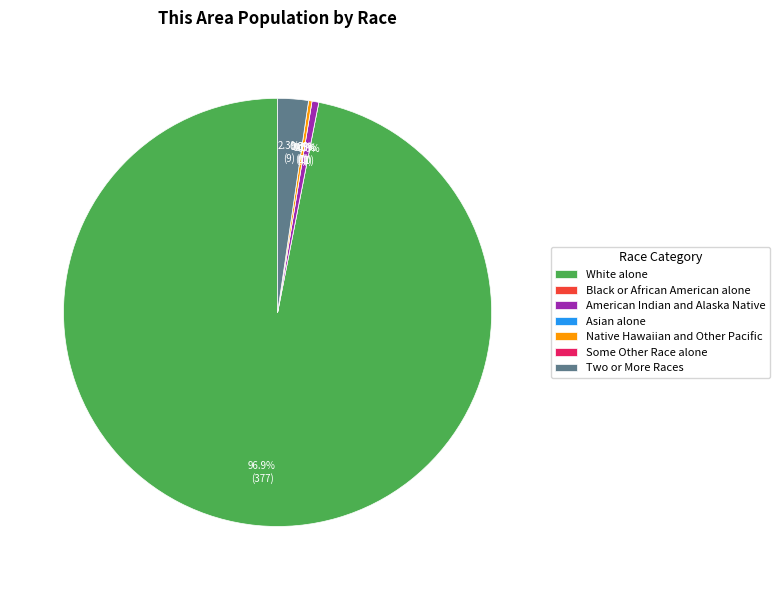

Which has a higher value, Black or African American alone or Asian alone?

Black or African American alone